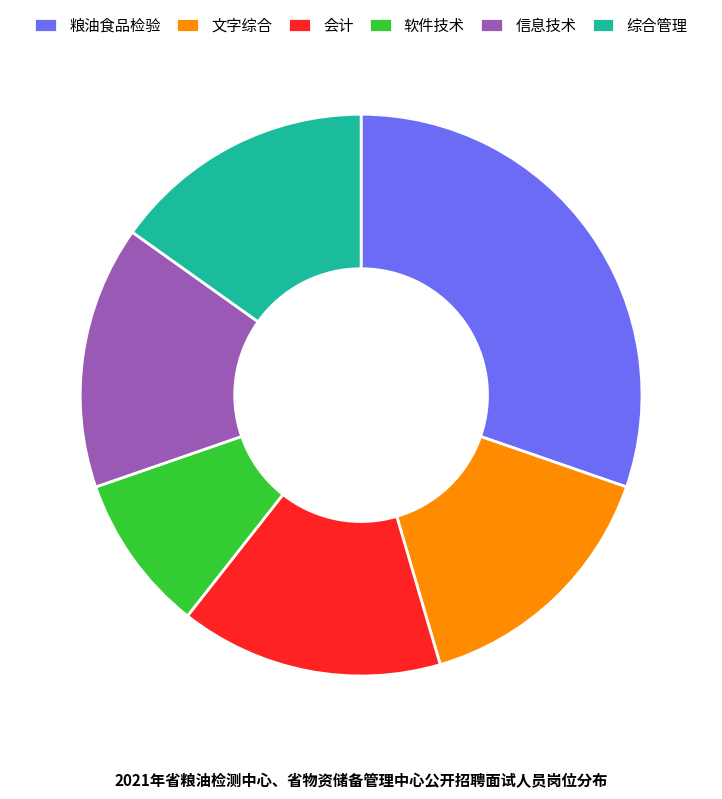

Combined, do 软件技术 and 信息技术 account for over 50%?

No